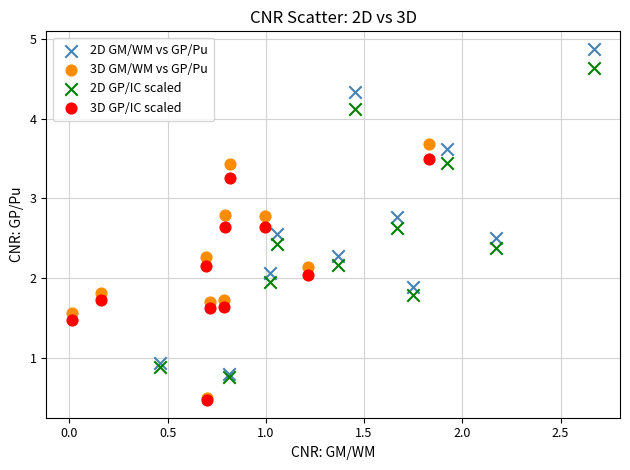

Which series contains the highest Y value?

2D GM/WM vs GP/Pu